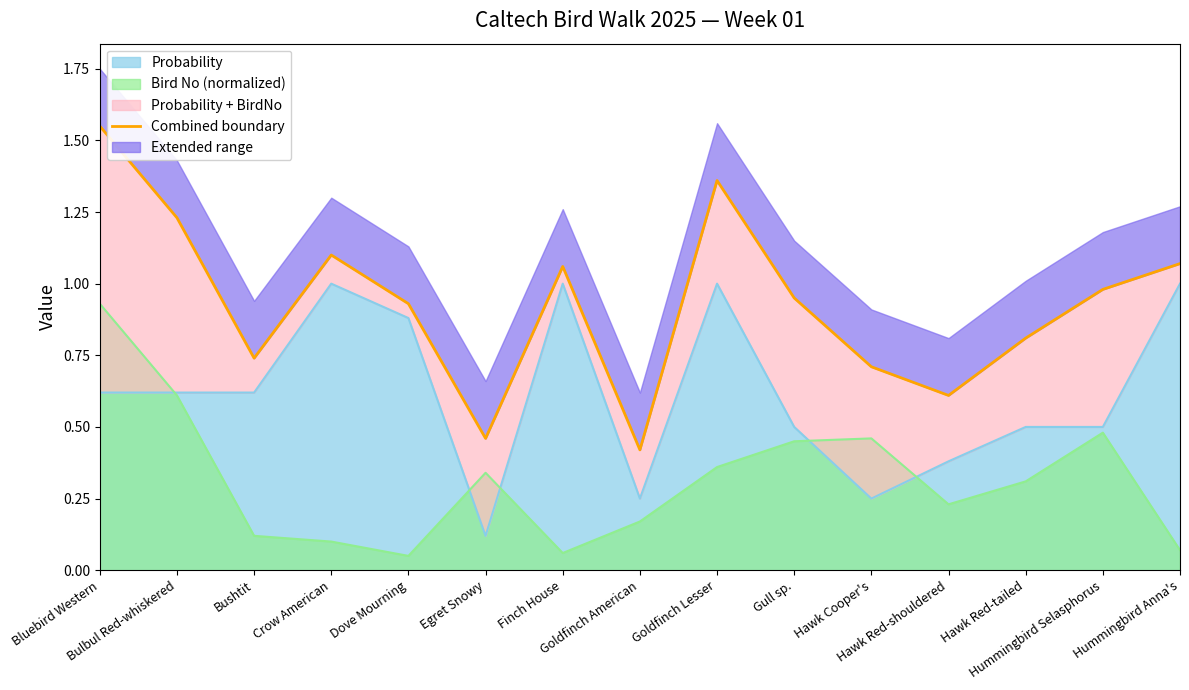

The value at Hummingbird Anna's is 1.1. True or false?

True